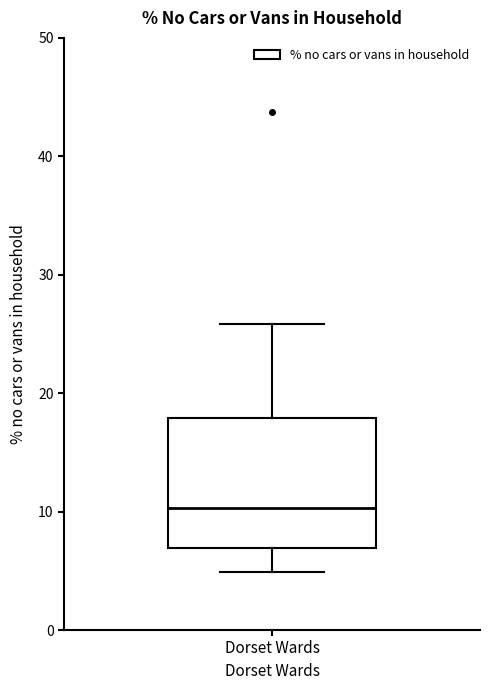

Where does the lower whisker of the box for Dorset Wards end on the y-axis? The values are not printed on the chart, so give them approximately, as read against the axis.

5